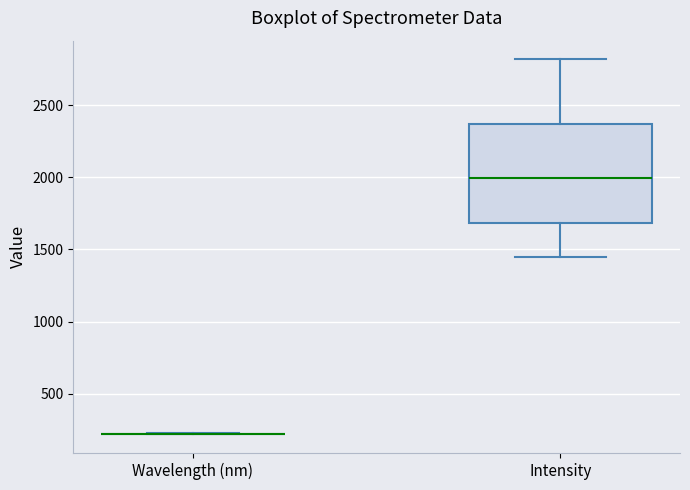

Reading left to right, transcribe this box plot: for each box, give where its median line is, the range the box spans, and where its two whiskers end, as read against the y-axis. The values are not printed on the chart, so give them approximately, as read against the axis.

Wavelength (nm): box collapsed to a line at 200, whiskers 200 to 200
Intensity: median 2000, box 1700 to 2350, whiskers 1450 to 2800